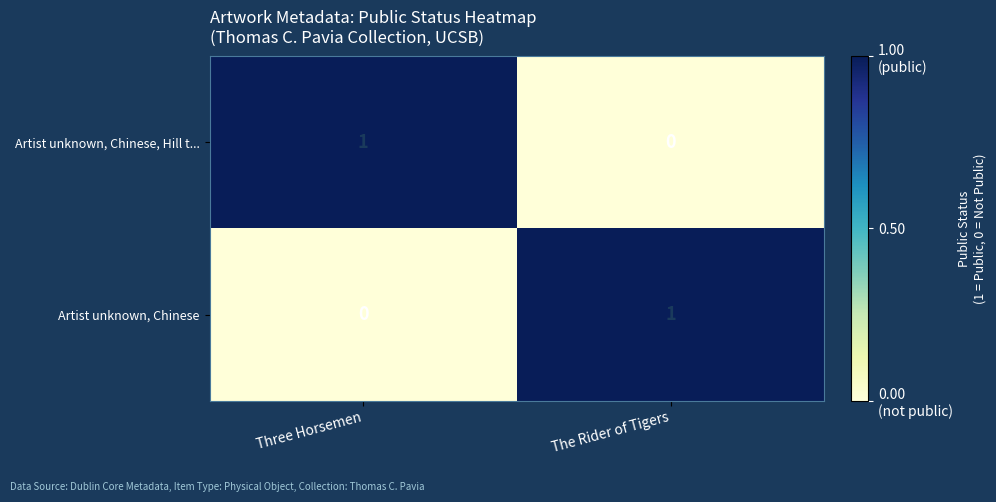

At which label is Artist unknown, Chinese, Hill t... closest to 0?

The Rider of Tigers